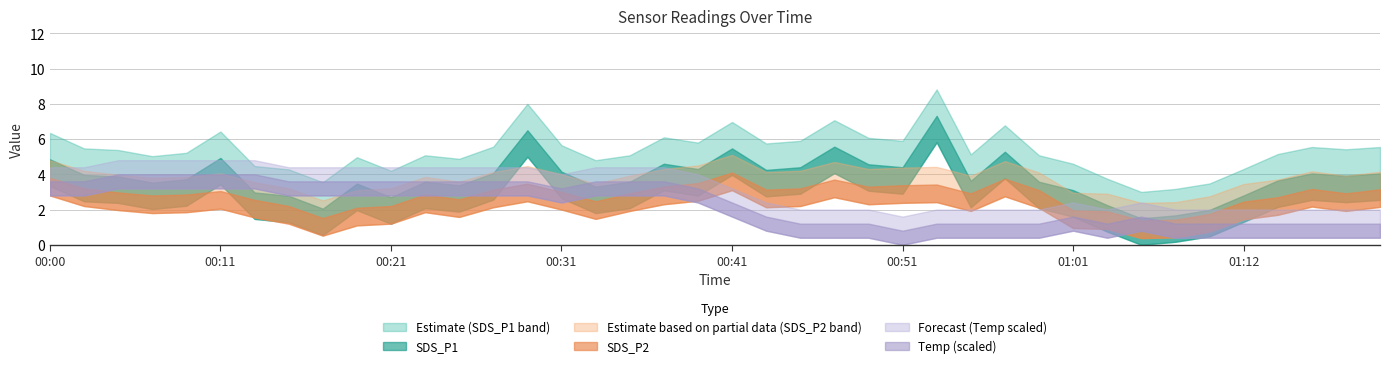

What is the sum of the SDS_P2 values at 00:43 and 01:20?

6.3